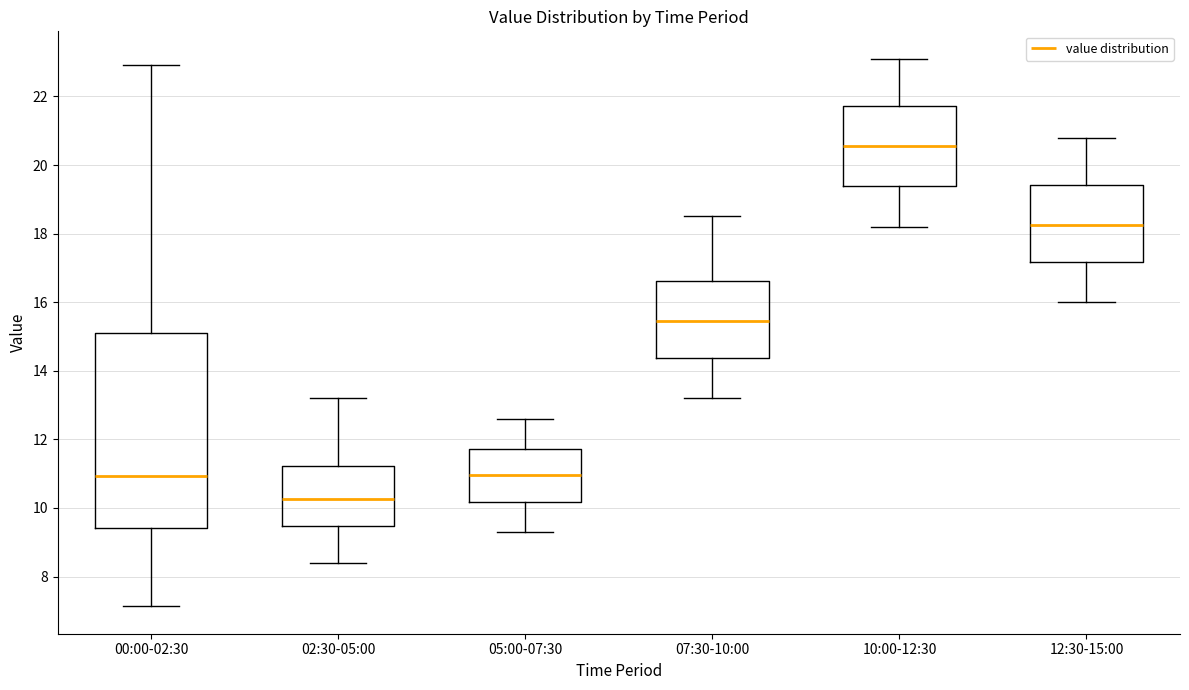

Reading left to right, read every box against the y-axis: the position of its median line, the range the box covers, and the ends of its whiskers. The values are not printed on the chart, so give them approximately, as read against the axis.

00:00-02:30: median 11.0, box 9.4 to 15.2, whiskers 7.2 to 23.0
02:30-05:00: median 10.2, box 9.4 to 11.2, whiskers 8.4 to 13.2
05:00-07:30: median 11.0, box 10.2 to 11.8, whiskers 9.4 to 12.6
07:30-10:00: median 15.4, box 14.4 to 16.6, whiskers 13.2 to 18.6
10:00-12:30: median 20.6, box 19.4 to 21.8, whiskers 18.2 to 23.2
12:30-15:00: median 18.2, box 17.2 to 19.4, whiskers 16.0 to 20.8